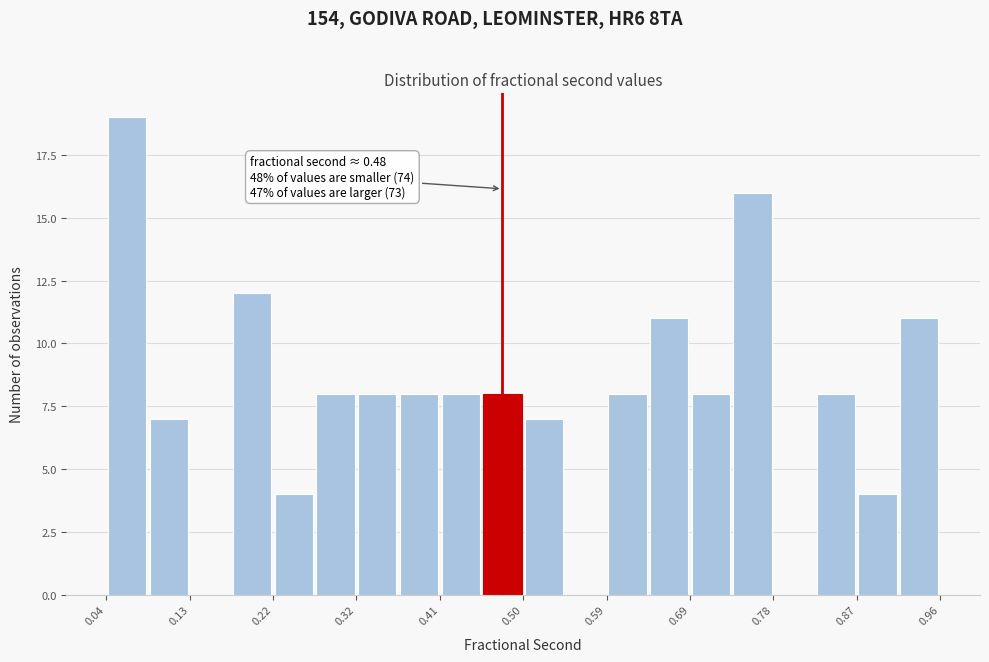

Which range on the x-axis has the tallest bar?

0.04 to 0.08